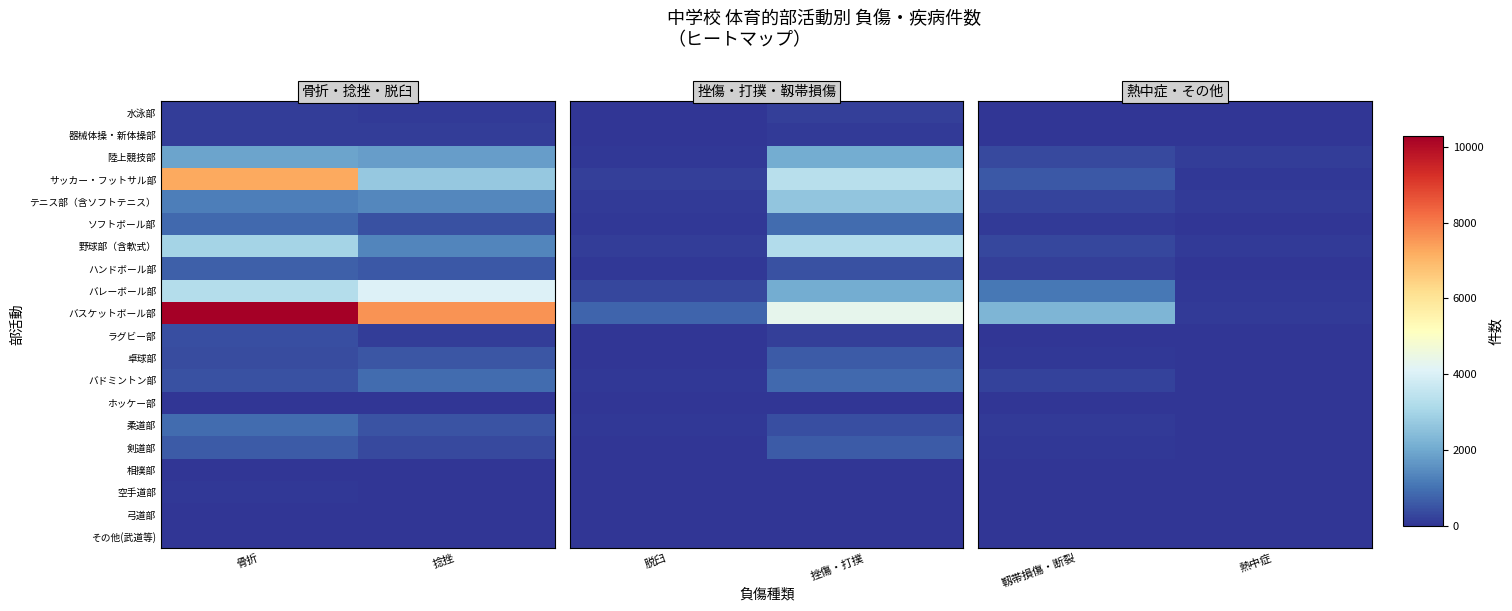

Is the value of 卓球部 at 熱中症 greater than the value of 野球部（含軟式） at 靱帯損傷・断裂?

No